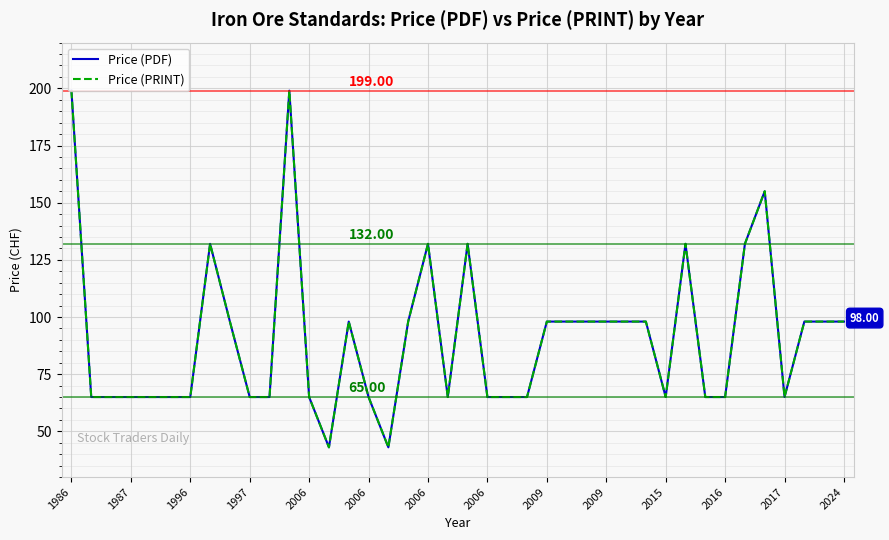

Which category has the highest value in the Price (PDF) series?

1986